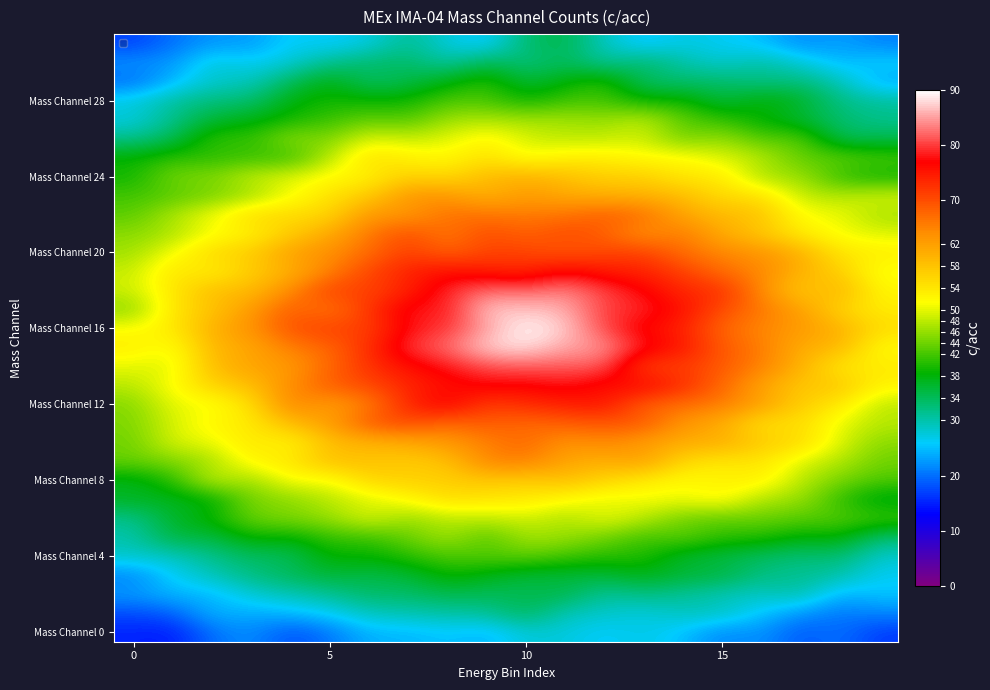

How many data points does each series have?

20